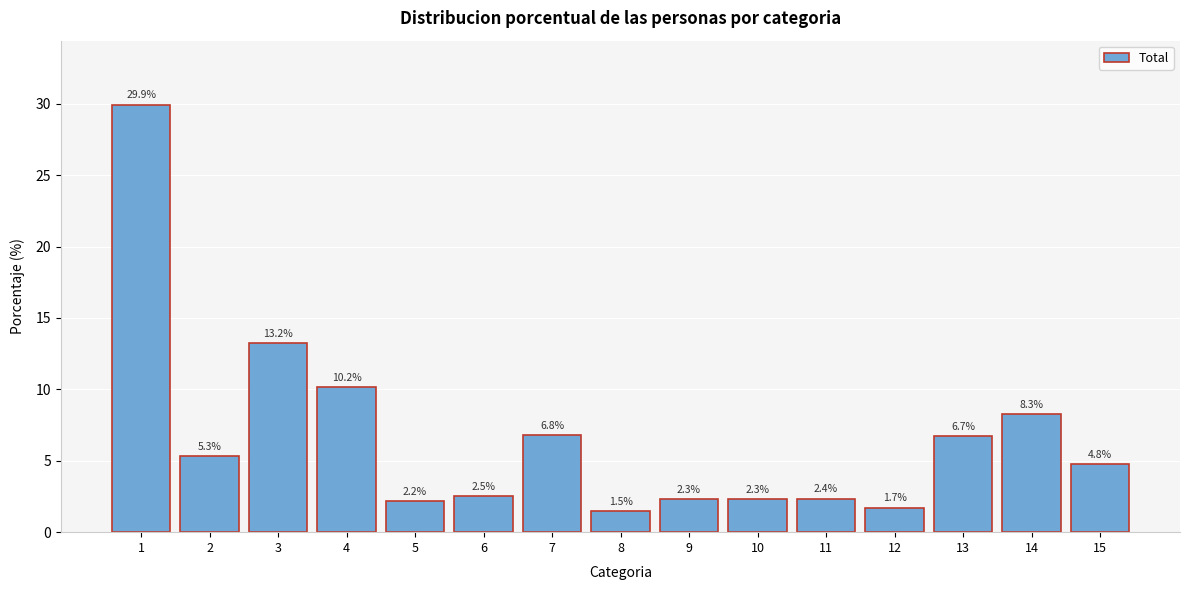

Reading left to right, extract all data points from this chart.

1=29.9	2=5.3	3=13.2	4=10.2	5=2.2	6=2.5	7=6.8	8=1.5	9=2.3	10=2.3	11=2.4	12=1.7	13=6.7	14=8.3	15=4.8